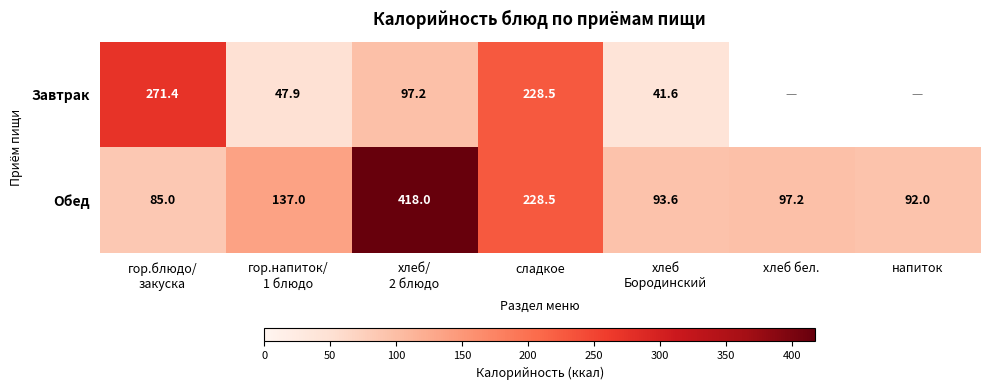

Where is Обед nearest to the value 251?

сладкое